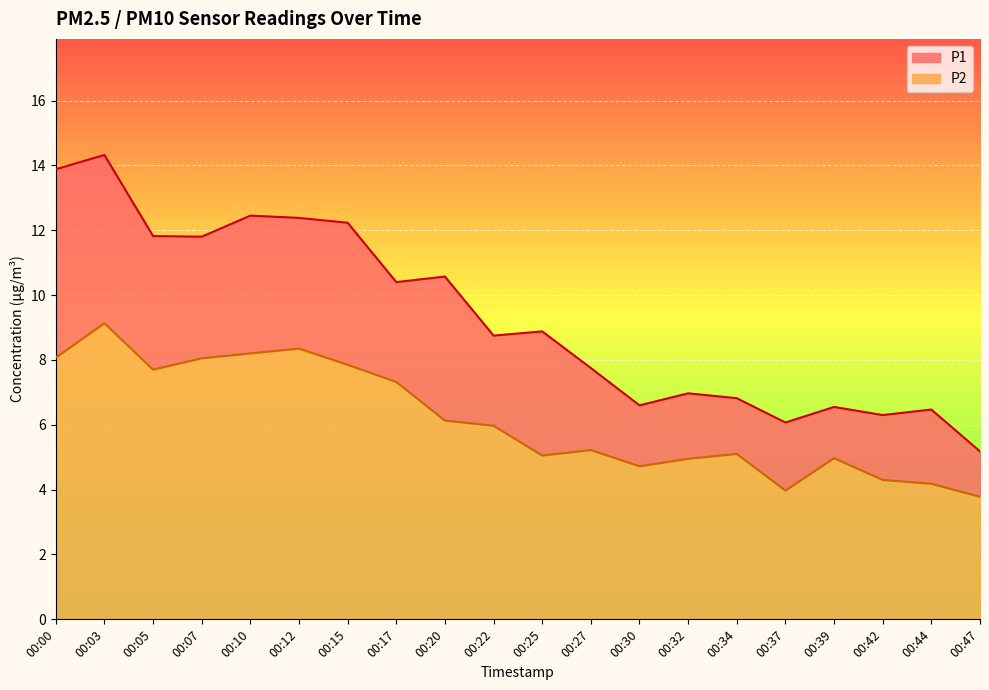

How many distinct data groups are displayed?

2